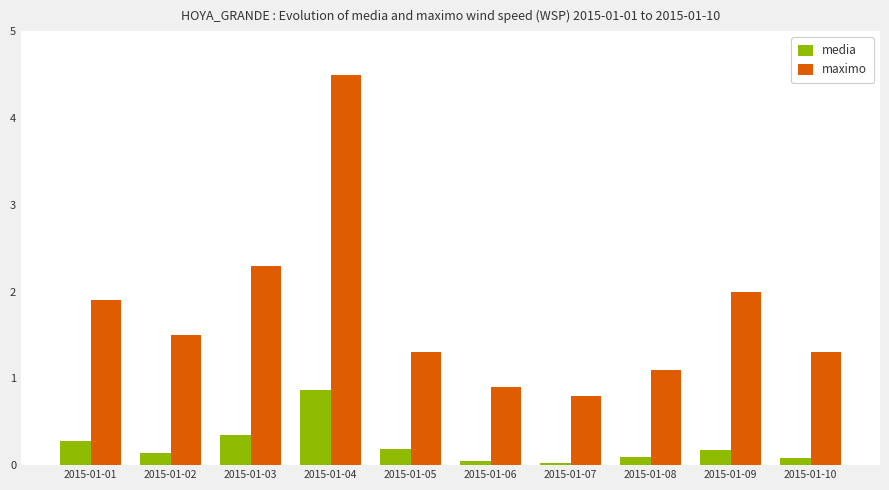

Are the bars horizontal?

No